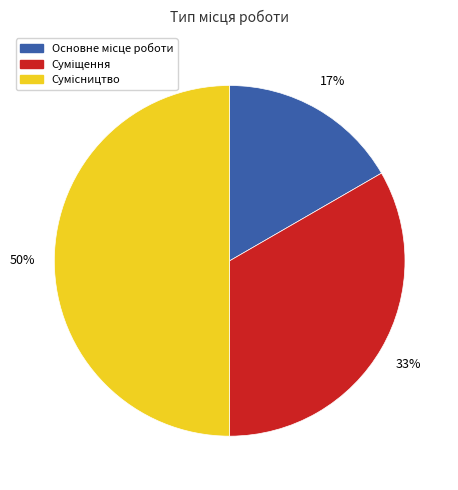

To the nearest percent, what is the difference between the largest and smallest slice percentages?

33%